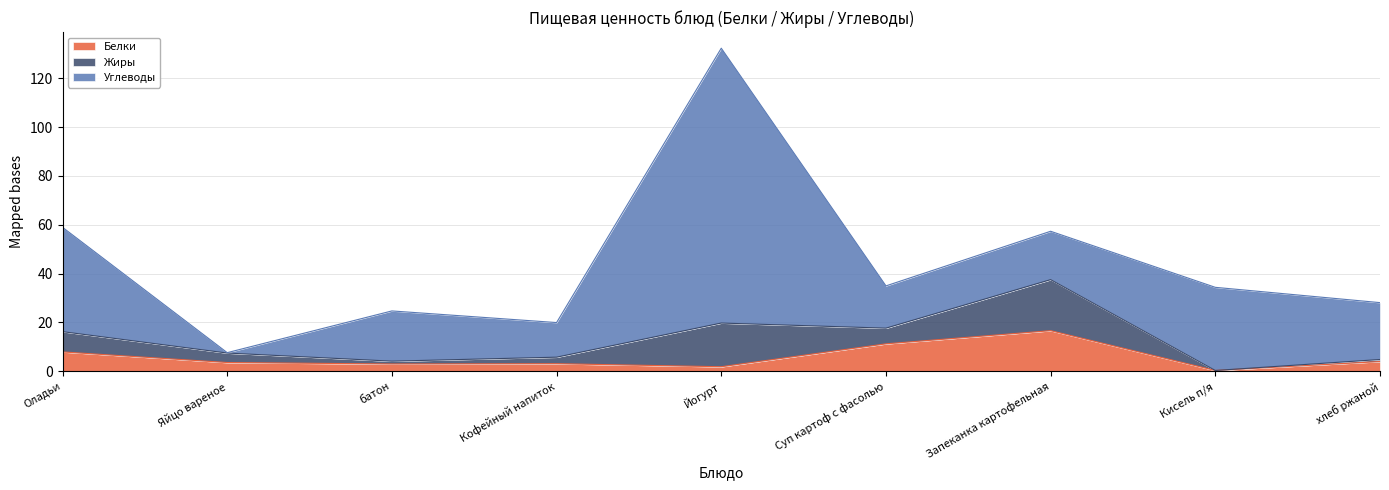

At which label does Углеводы first exceed 20?

Оладьи